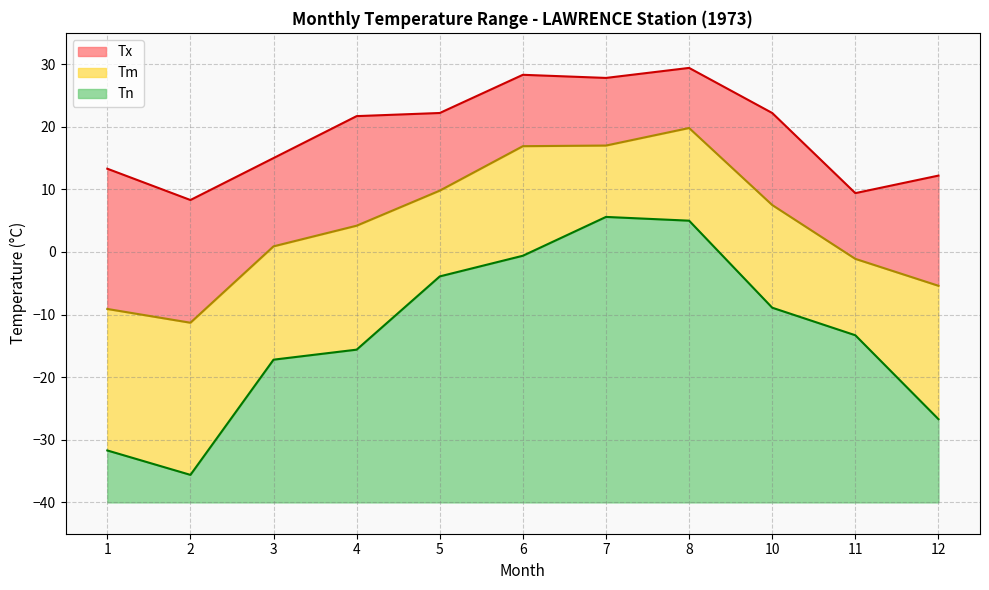

True or false: Tm and Tn intersect in this chart.

False